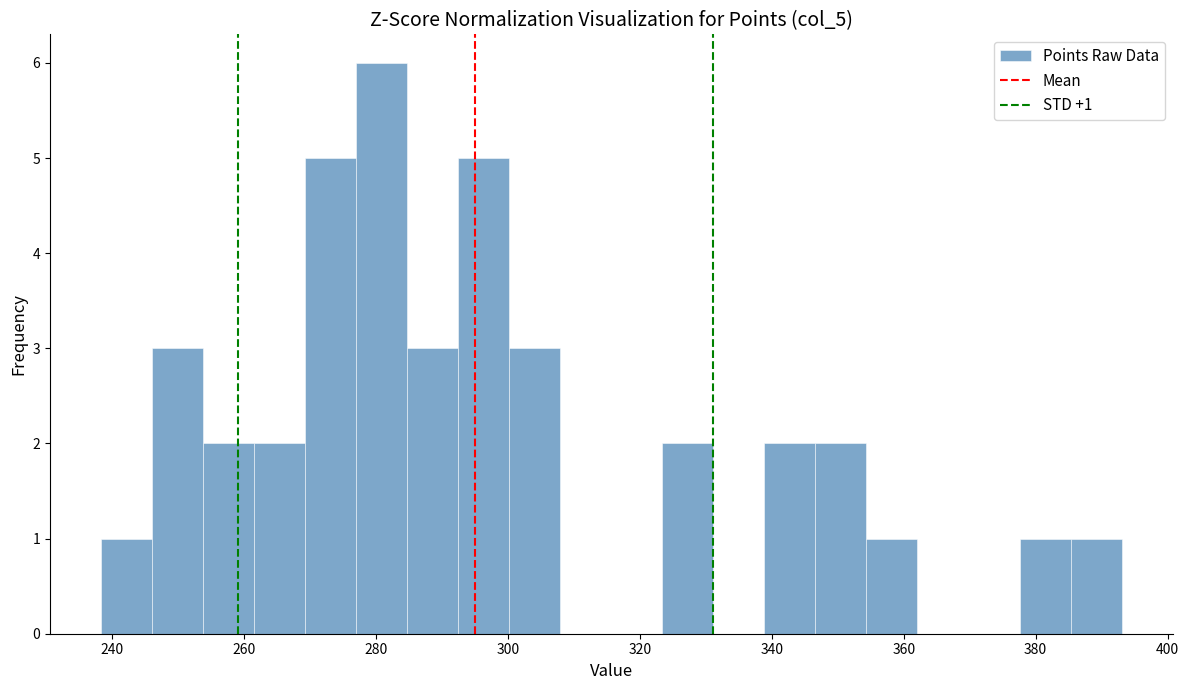

Around what value on the x-axis is the tallest bar? Give the approximate position of its centre, as read against the axis.

280